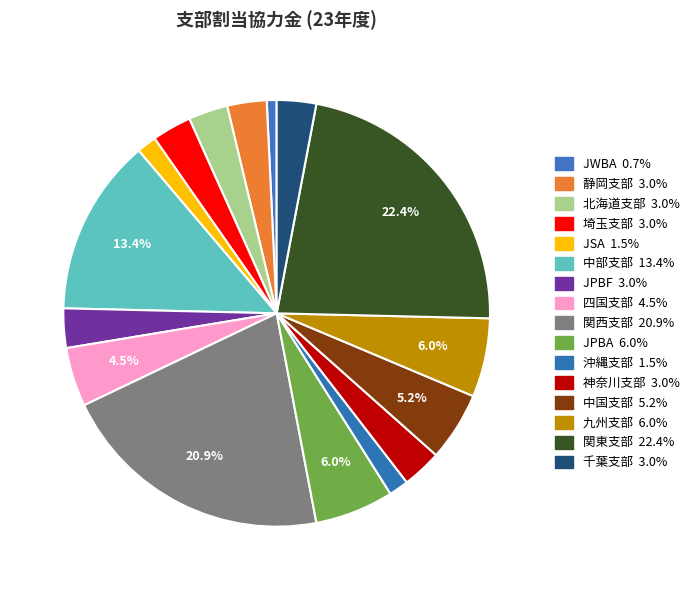

To the nearest percent, what is the difference between the largest and smallest slice percentages?

22%